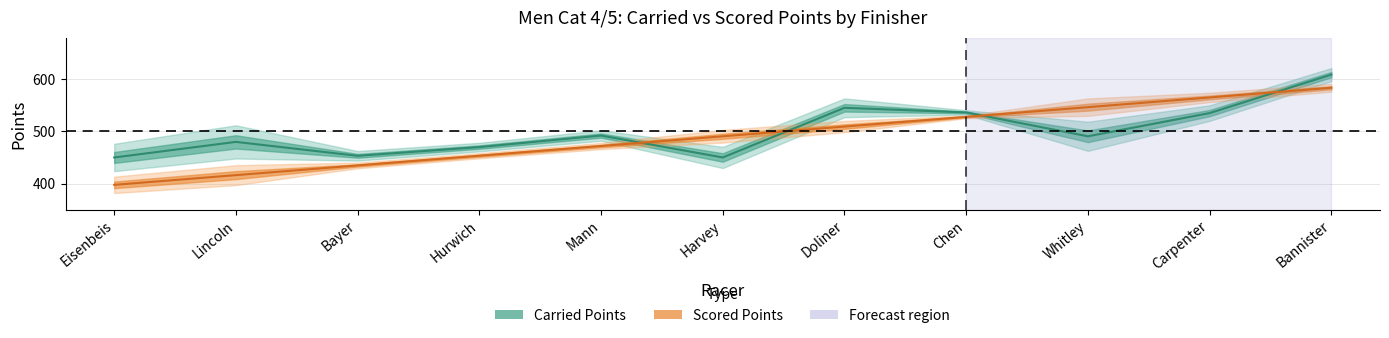

Which series has the largest total across all categories?

Carried Points